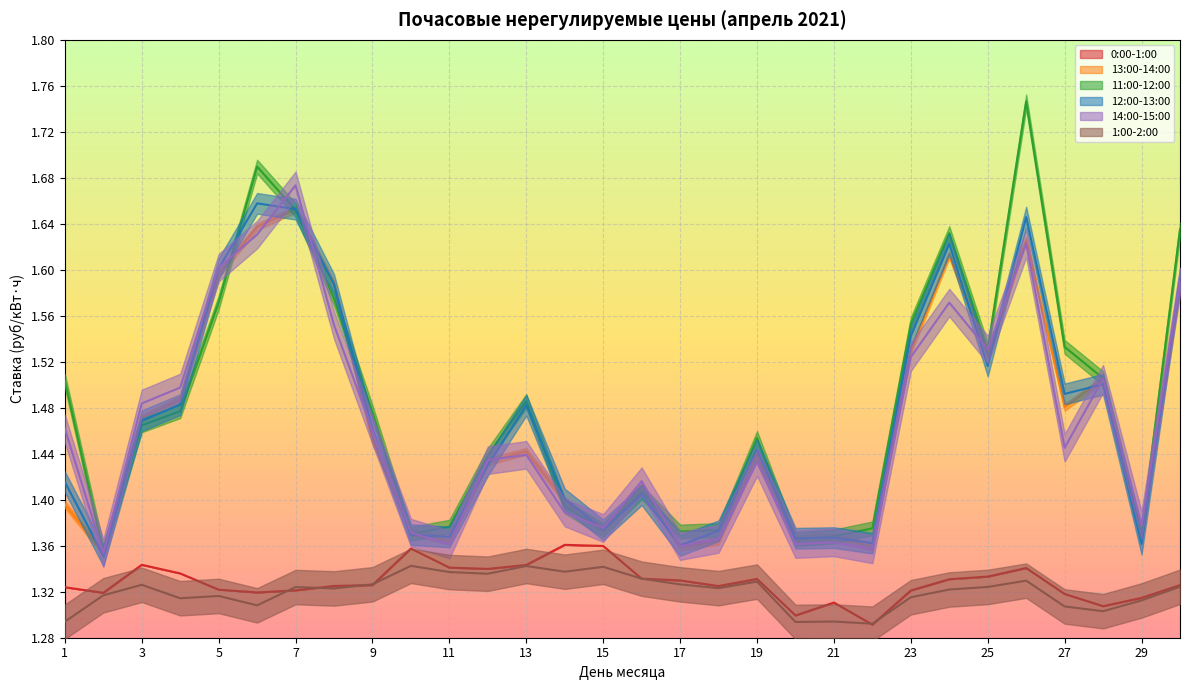

What is the highest value of the 12:00-13:00 series?

1.7